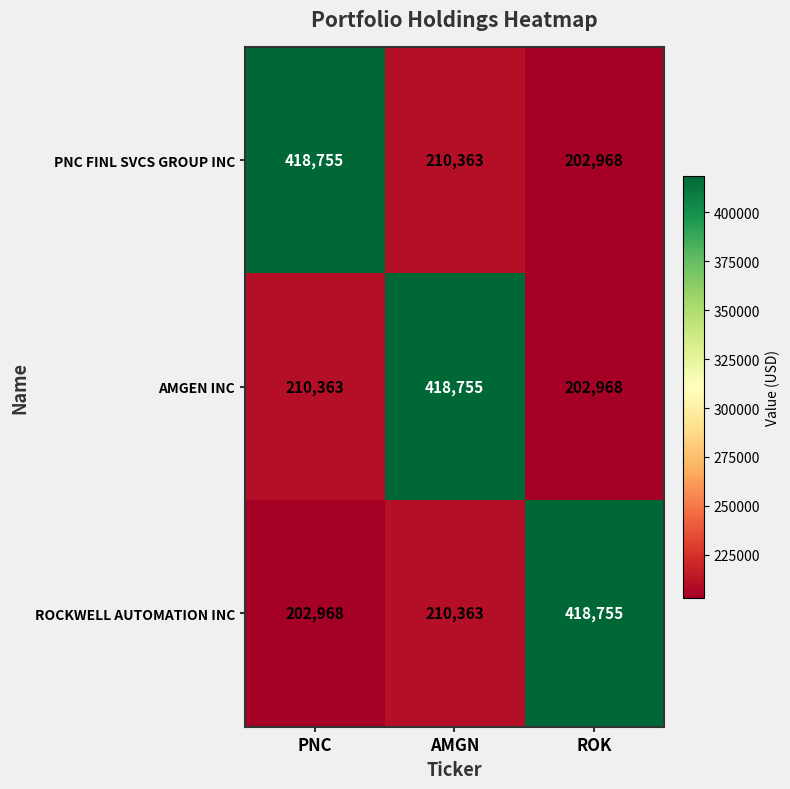

What is the highest value of the AMGEN INC series?

418755